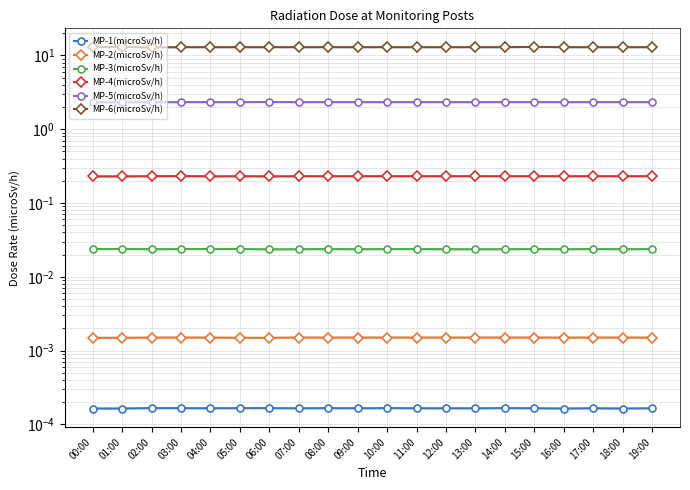

How many categories are shown in the chart?

20